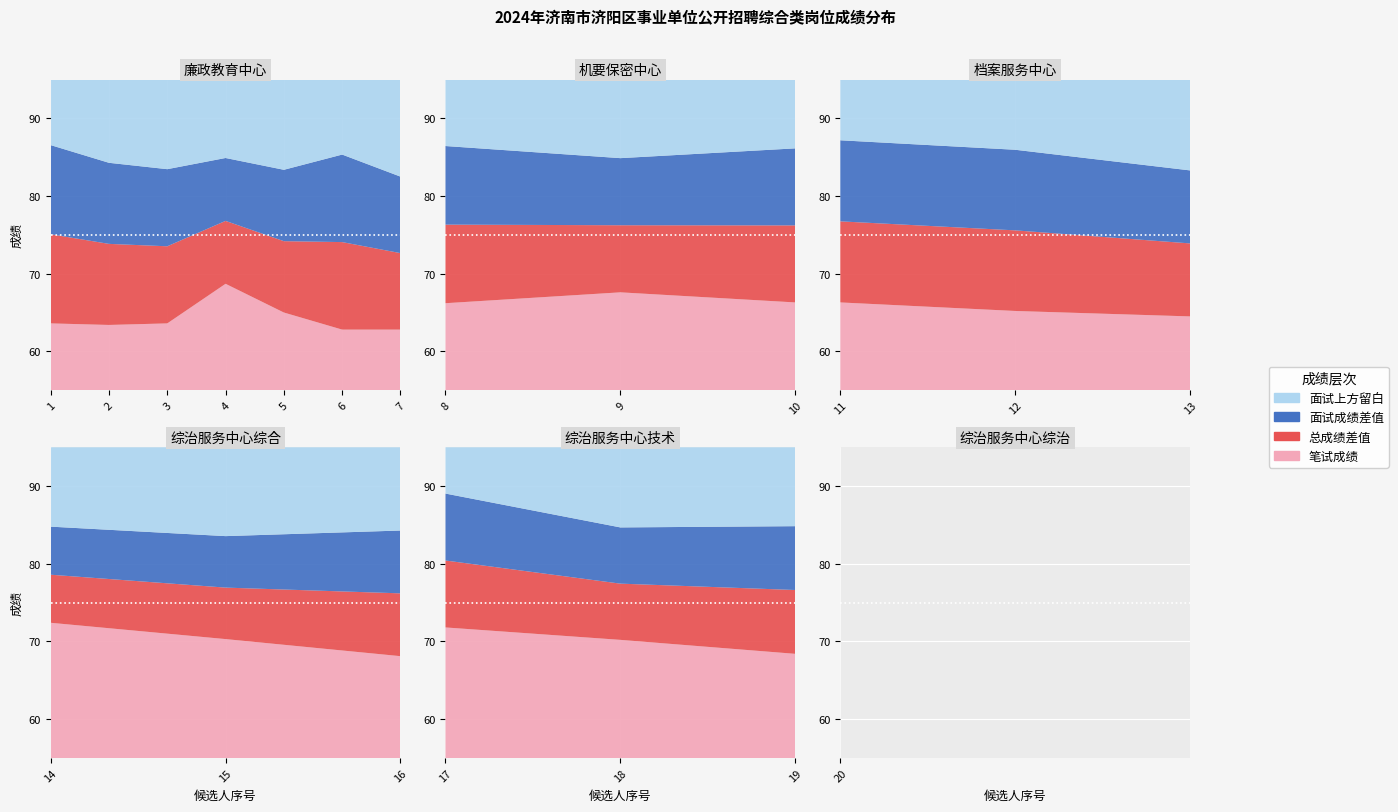

Reading right to left, list all the values displayed in this chart.

笔试成绩: 65.2	68.4	70.2	71.8	68.1	70.3	72.4	64.5	65.2	66.3	66.3	67.6	66.2	62.8	62.8	65.0	68.7	63.6	63.4	63.6
面试成绩: 82.7	84.8	84.7	89.0	84.3	83.6	84.8	83.3	86.0	87.2	86.1	84.9	86.4	82.5	85.3	83.4	84.9	83.5	84.3	86.6
总成绩: 73.9	76.6	77.4	80.4	76.2	76.9	78.6	73.9	75.6	76.7	76.2	76.2	76.3	72.7	74.1	74.2	76.8	73.5	73.8	75.1